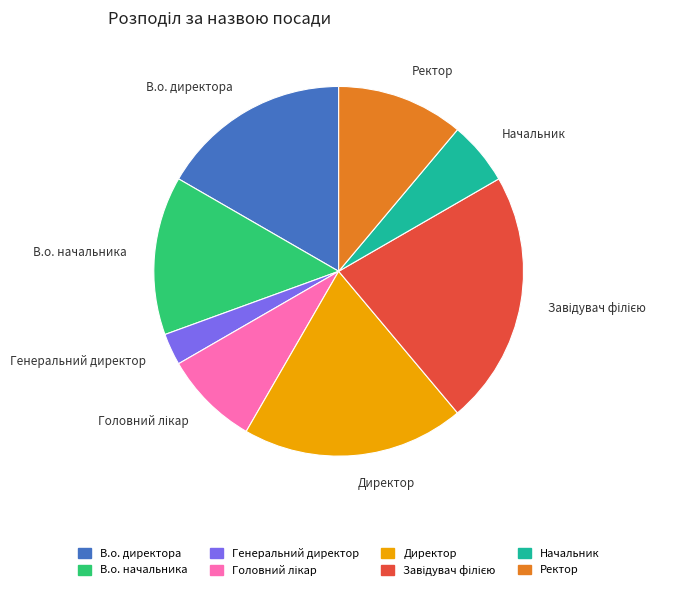

What is the smallest slice in the pie chart?

Генеральний директор